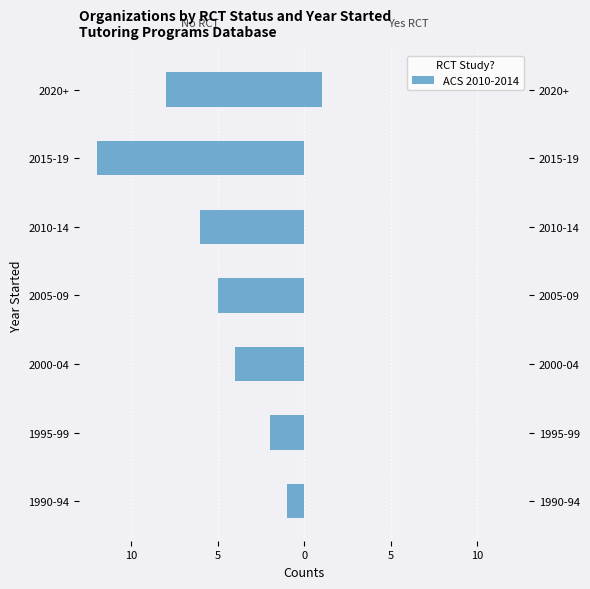

The value at 2005-09 is -5. True or false?

True